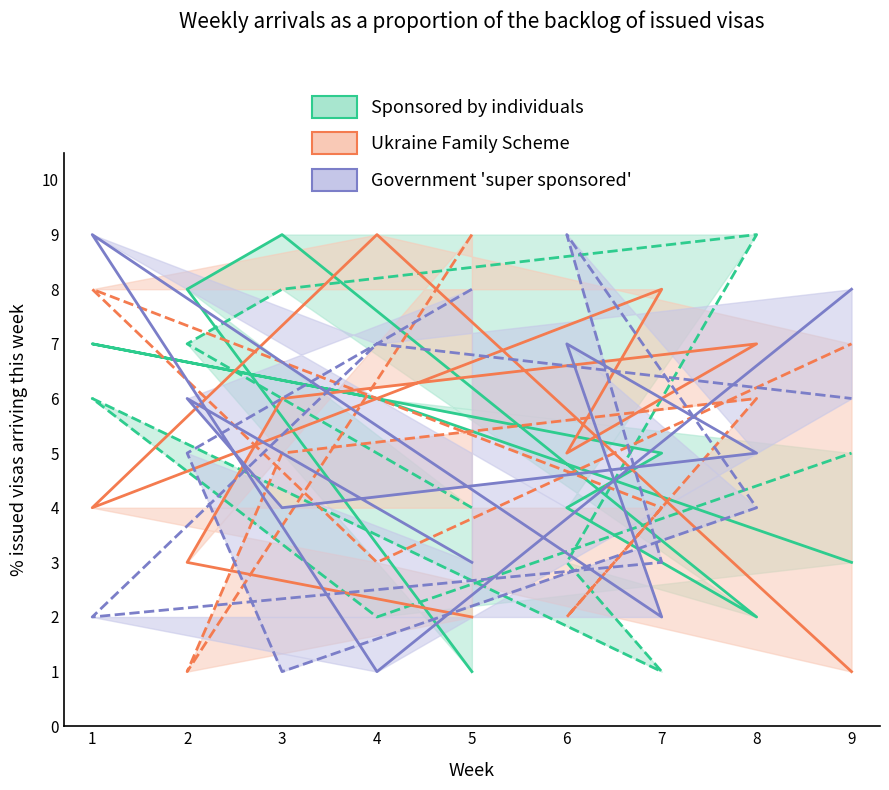

Read the Sponsored by individuals value at 2.

7